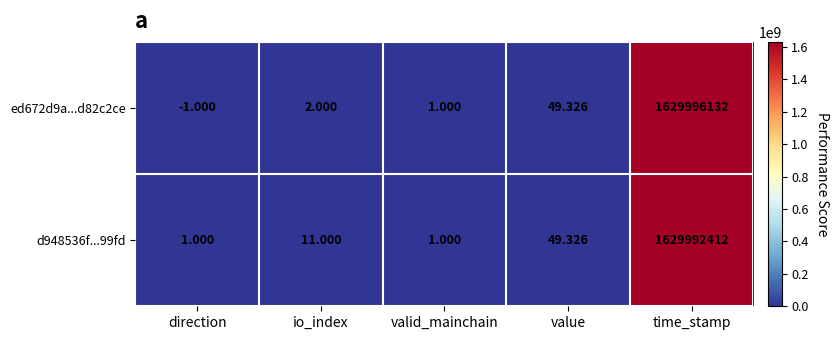

At which label is d948536f...99fd closest to 814996206?

value